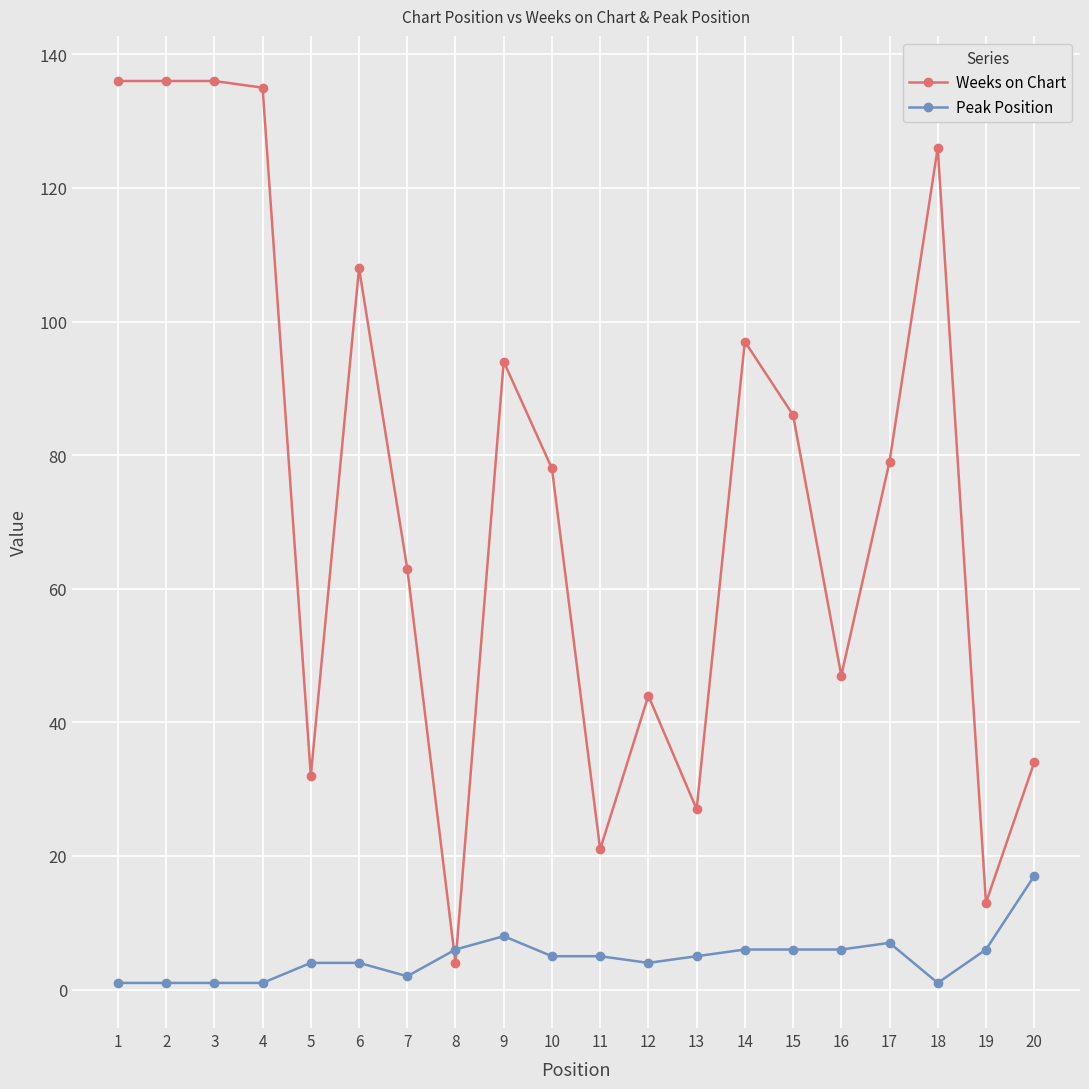

Rank the series by their maximum value, from lowest to highest.

Peak Position, Weeks on Chart